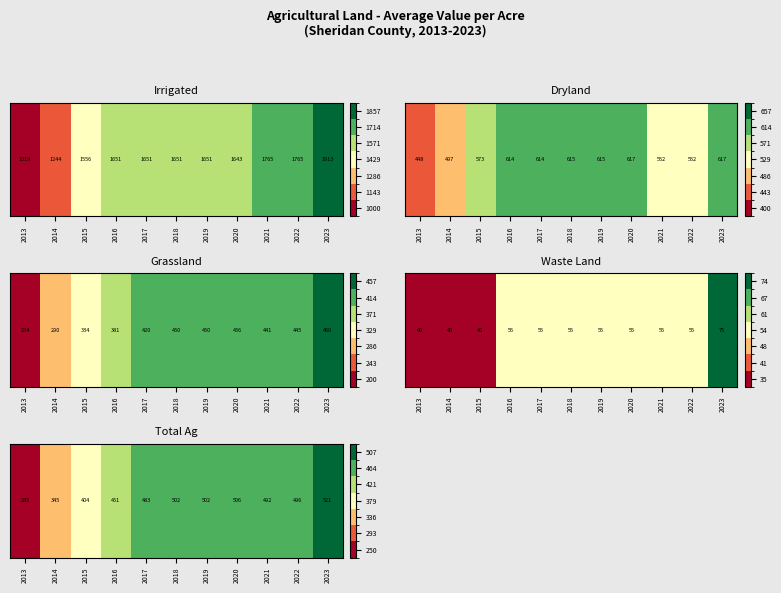

List the labels in order of value, smallest first.

2013, 2014, 2015, 2016, 2017, 2021, 2022, 2019, 2018, 2020, 2023